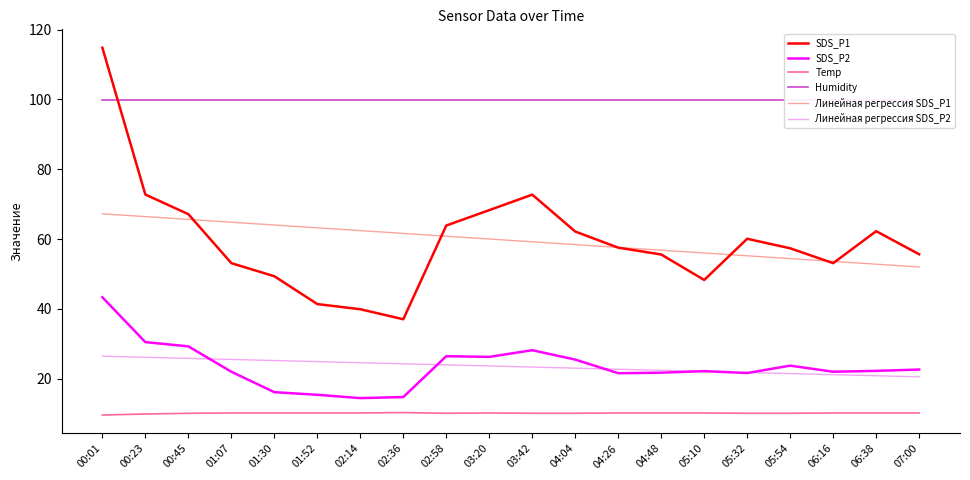

The SDS_P1 series shows 53.1 at 06:16. True or false?

True